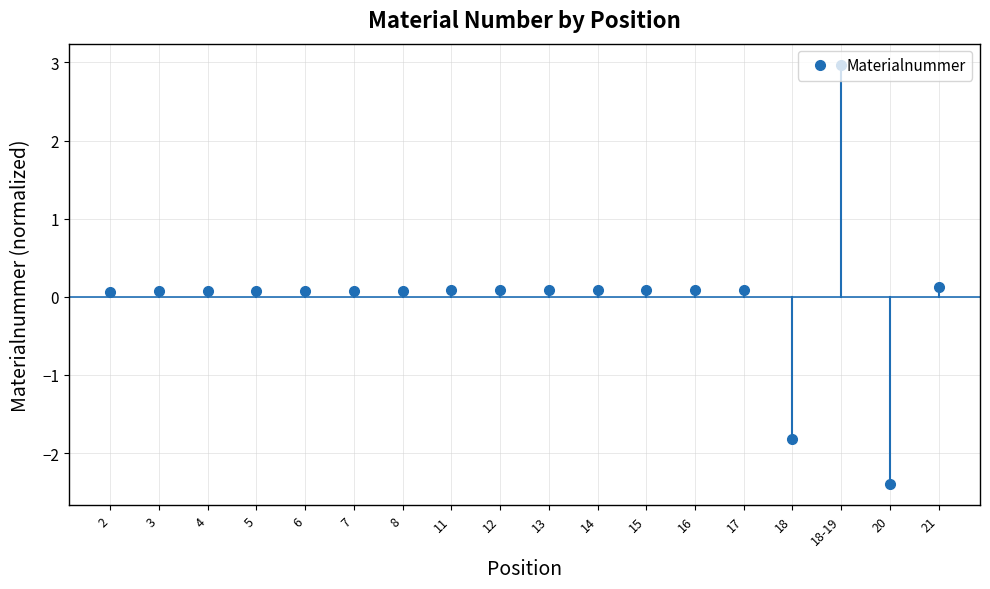

What position from the left is 5?

4